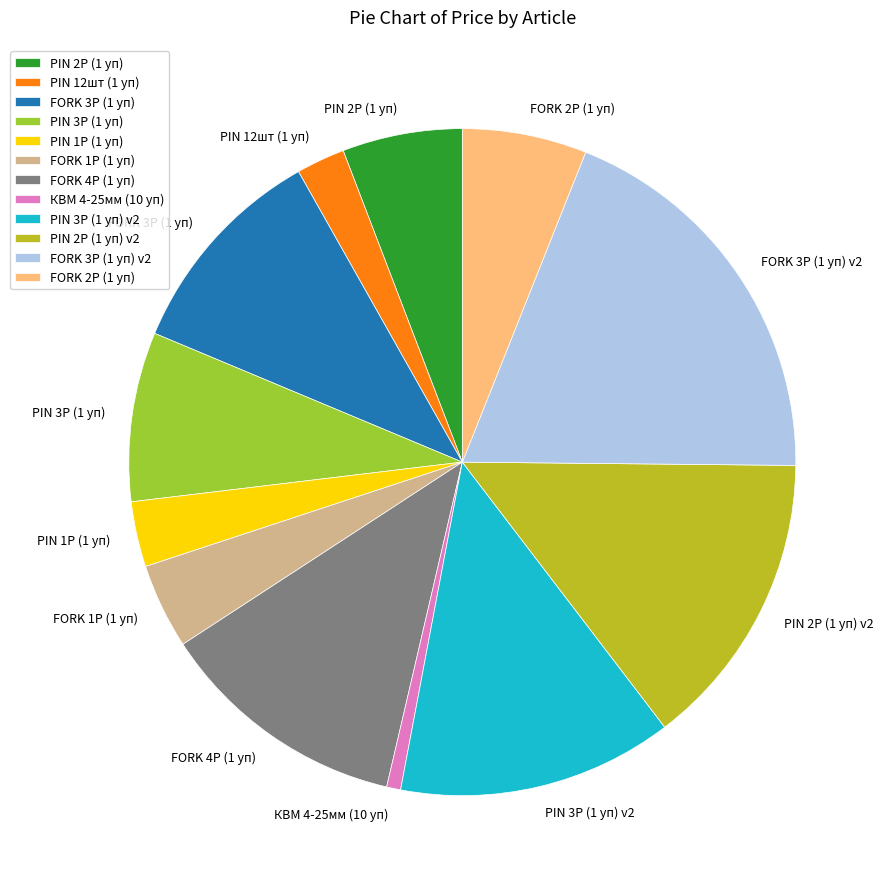

Which has a higher value, PIN 12шт (1 уп) or PIN 1P (1 уп)?

PIN 1P (1 уп)